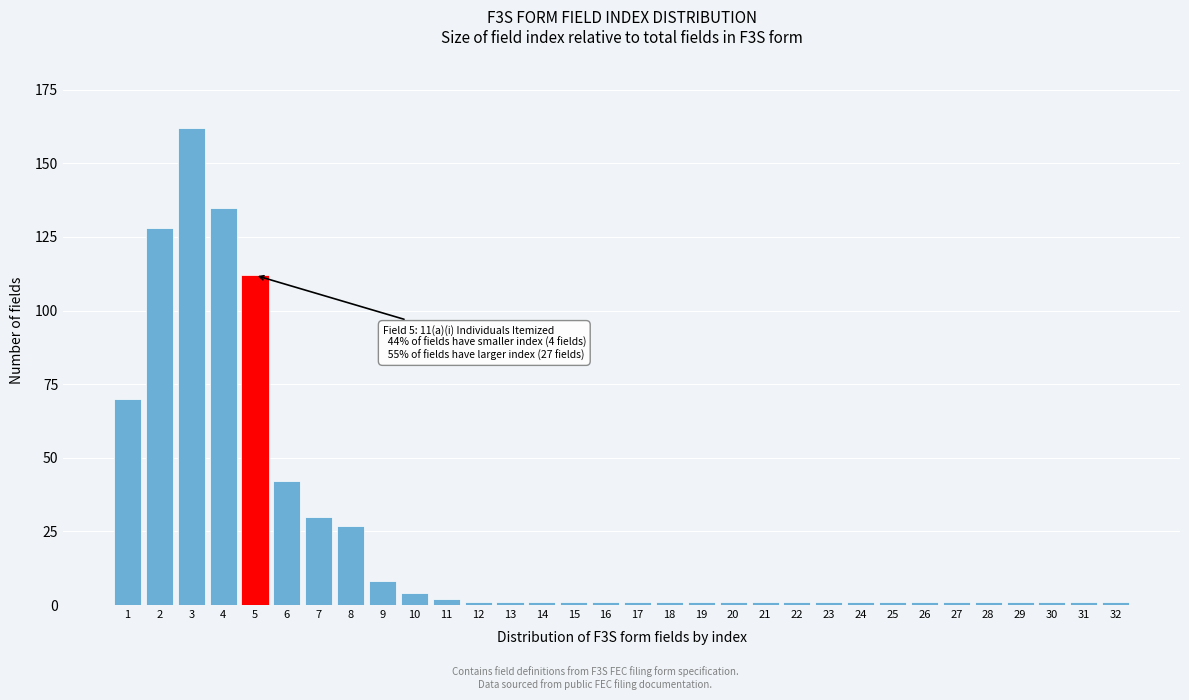

What is the difference between the maximum and minimum values?

161